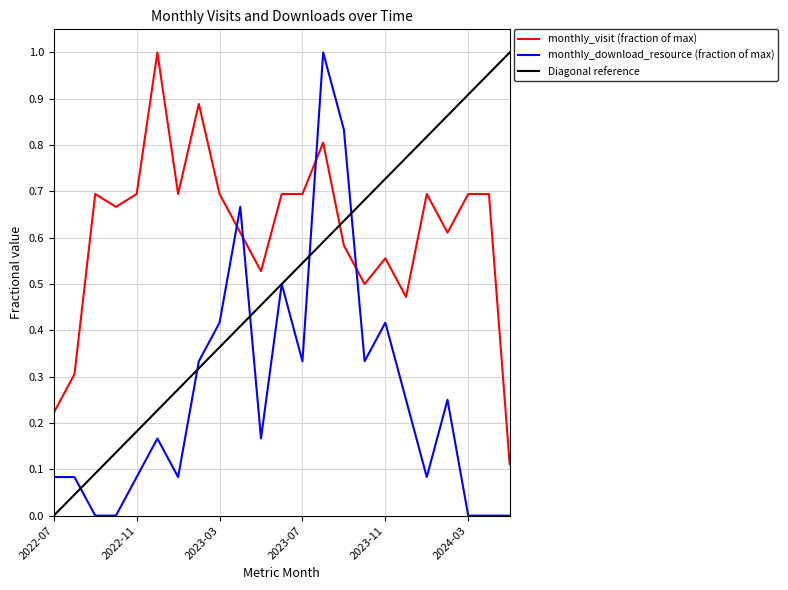

True or false: monthly_download_resource (fraction of max) and monthly_visit (fraction of max) cross at least once.

True